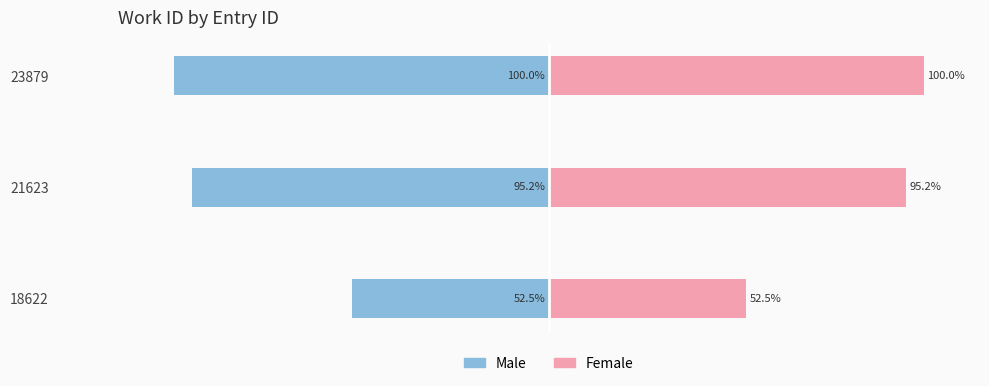

Is it true that Male equals -100.0 at 23879?

True